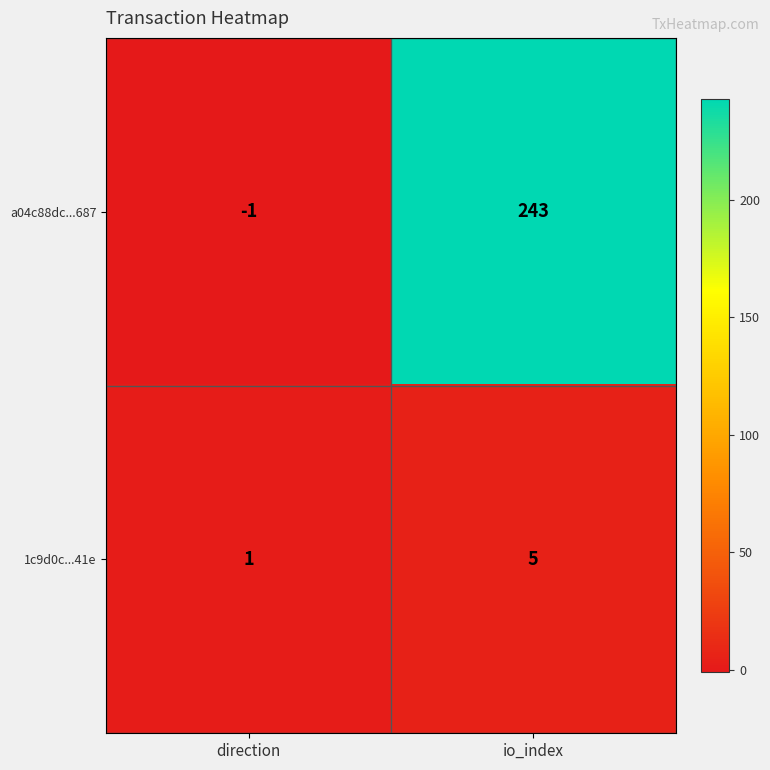

What is the minimum value shown in the chart?

-1